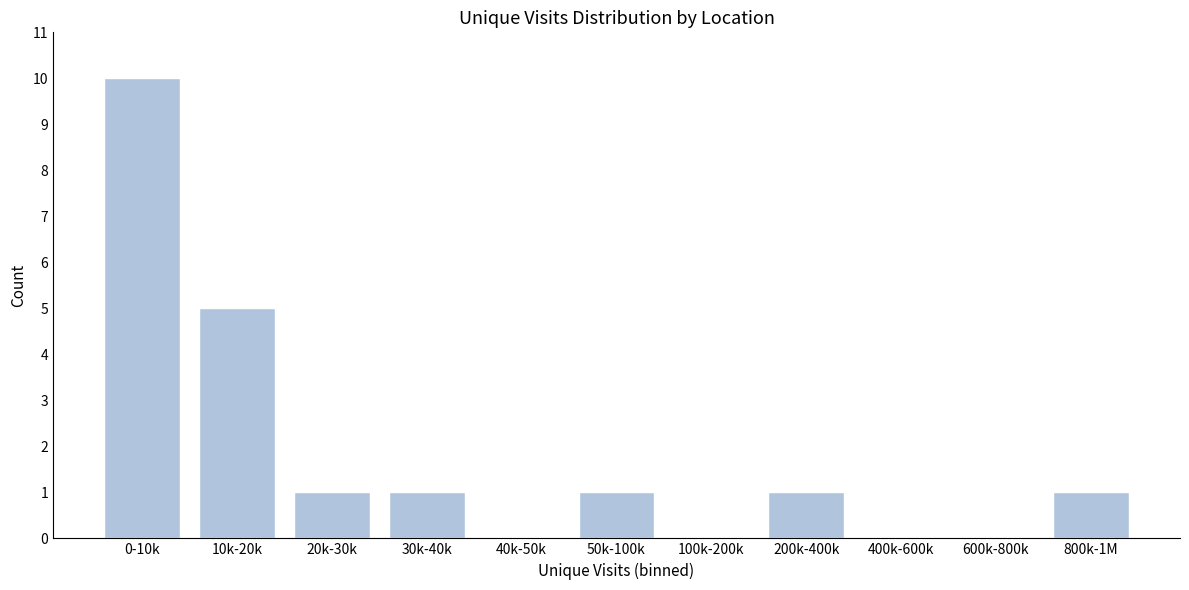

Reading right to left, extract all data points from this chart.

800k-1M=1	600k-800k=0	400k-600k=0	200k-400k=1	100k-200k=0	50k-100k=1	40k-50k=0	30k-40k=1	20k-30k=1	10k-20k=5	0-10k=10